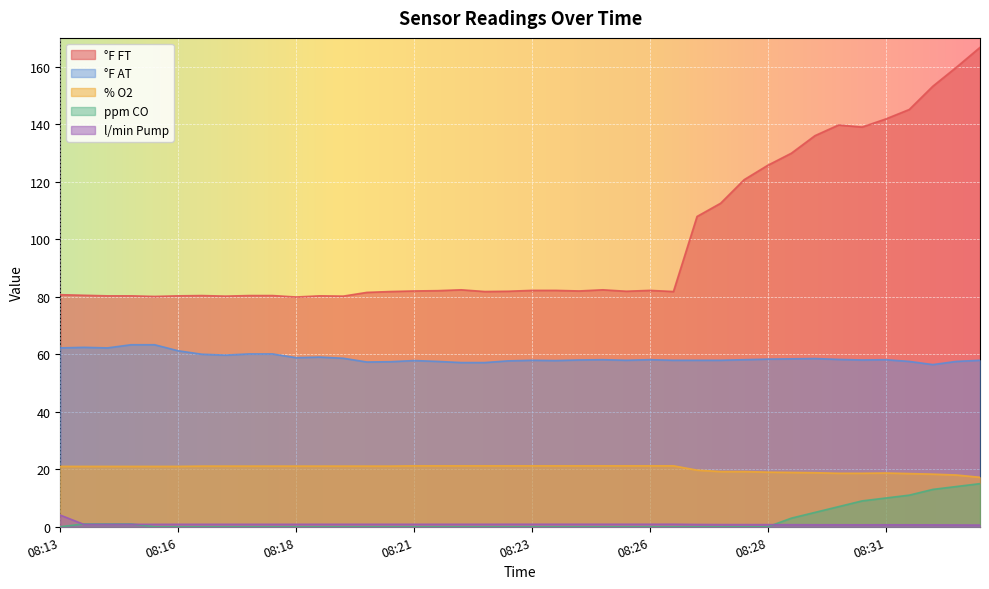

How many interior local peaks does the % O2 series have?

1